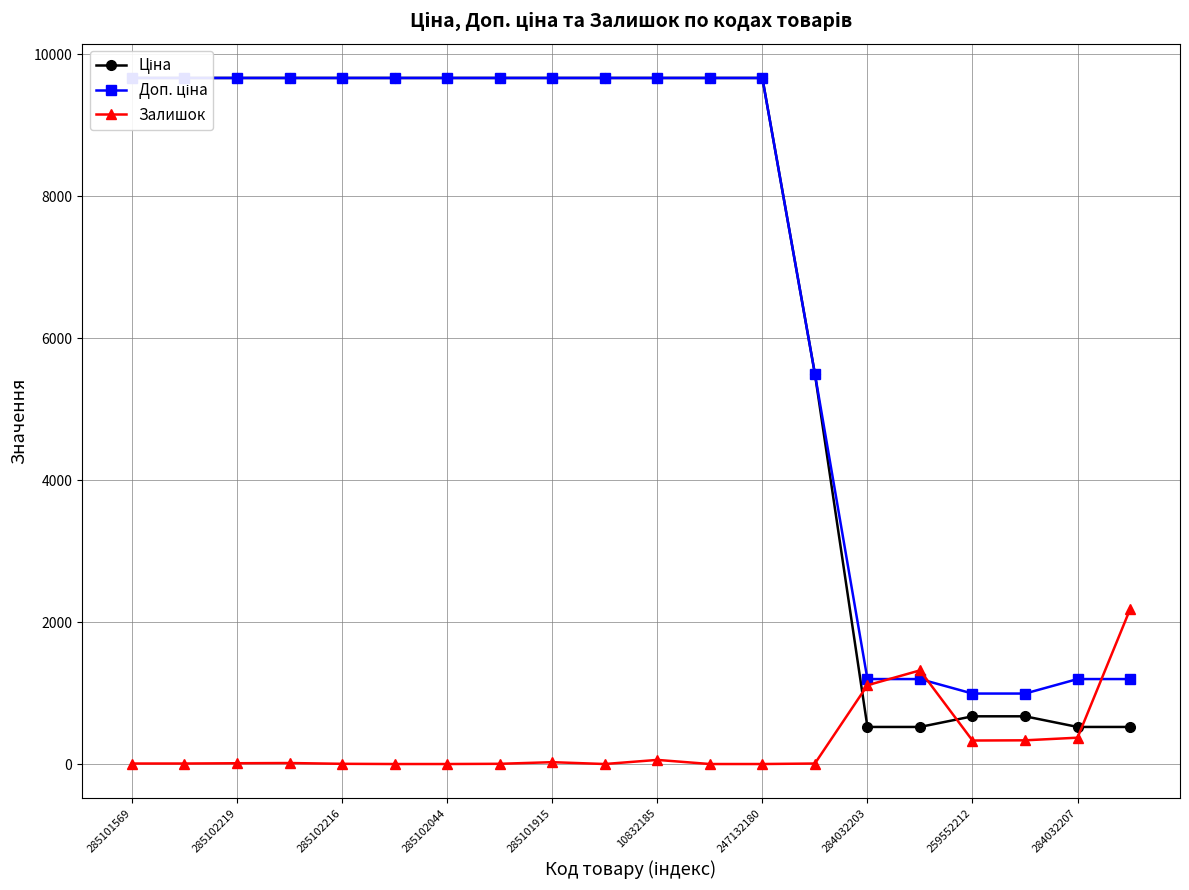

Is this an area chart (filled region under the line)?

No